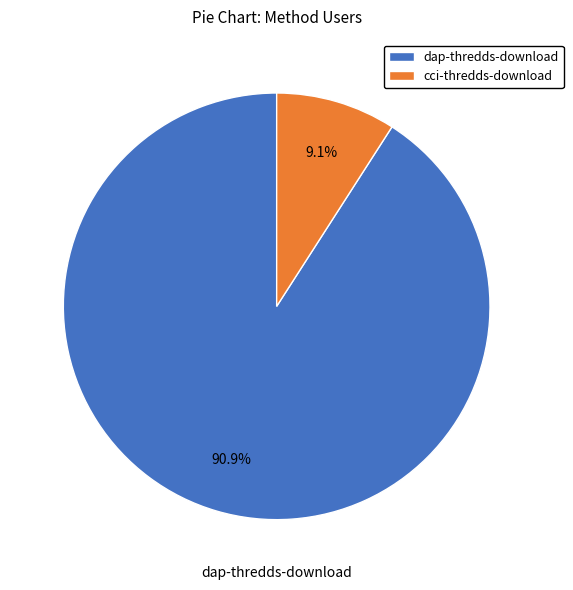

Is it true that cci-thredds-download is 1% of the pie?

False